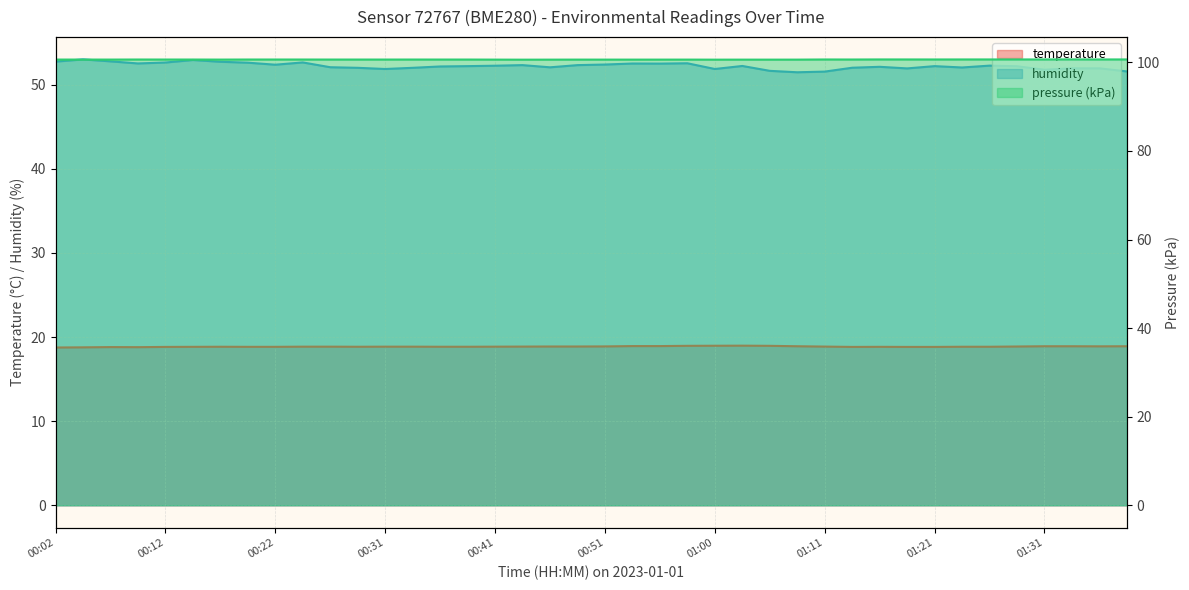

Which series has the largest total across all categories?

humidity